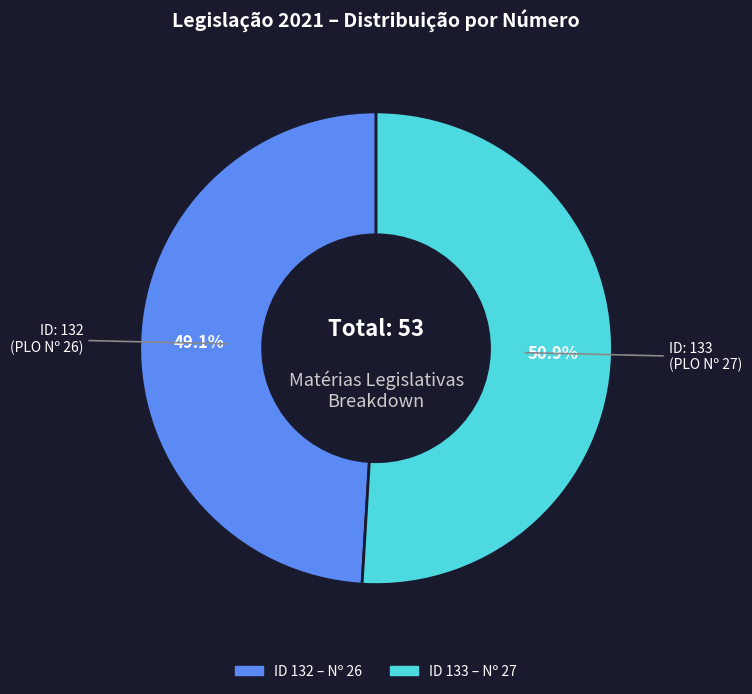

Which category accounts for the majority?

133